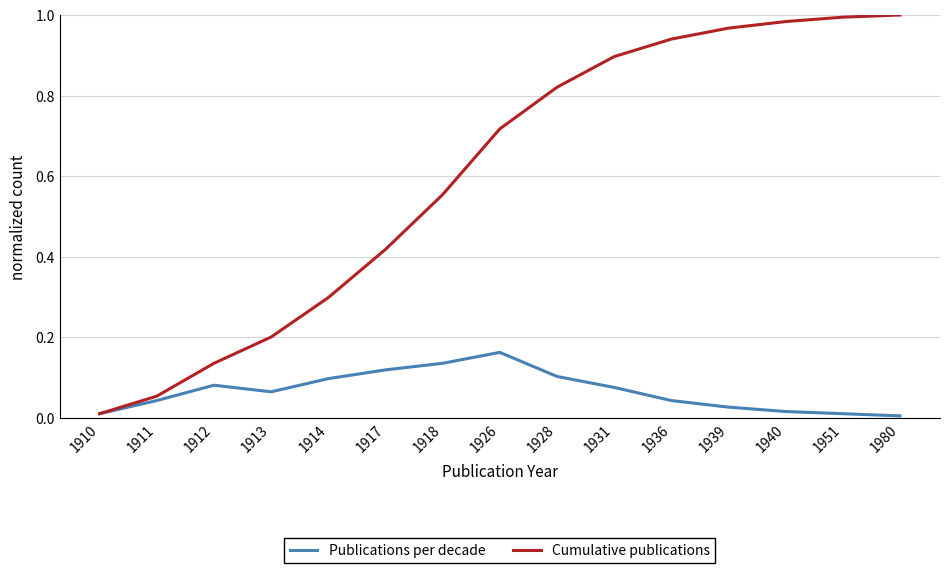

Is the value of Cumulative publications at 1926 greater than the value of Publications per decade at 1926?

Yes